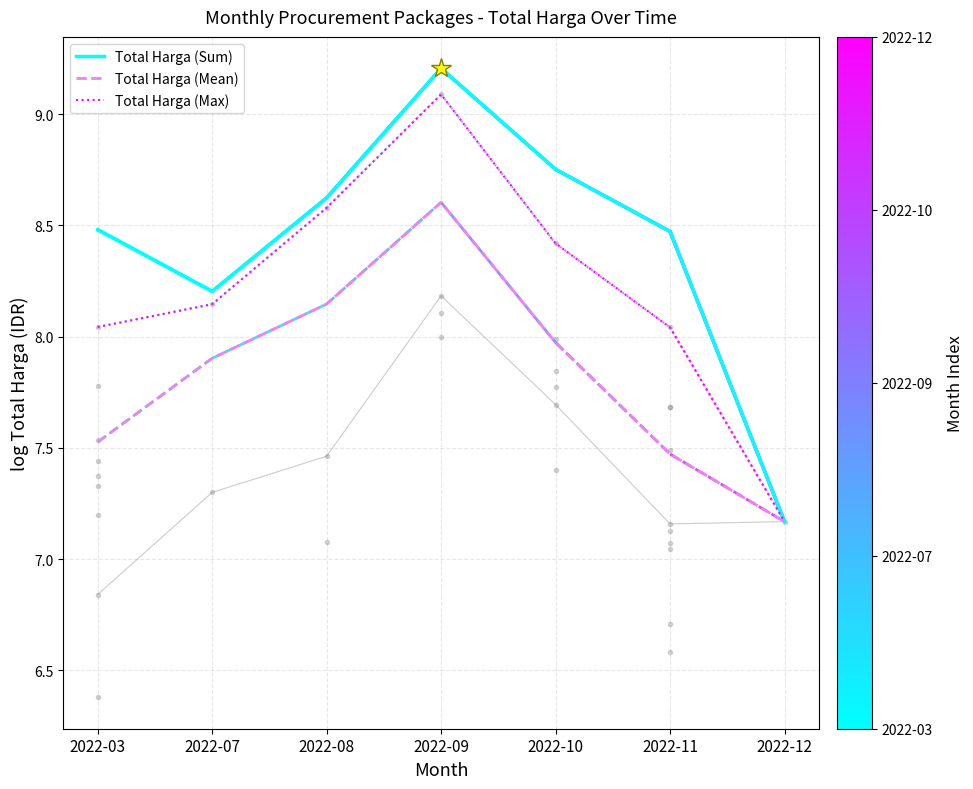

What is the smallest value displayed?

7.2